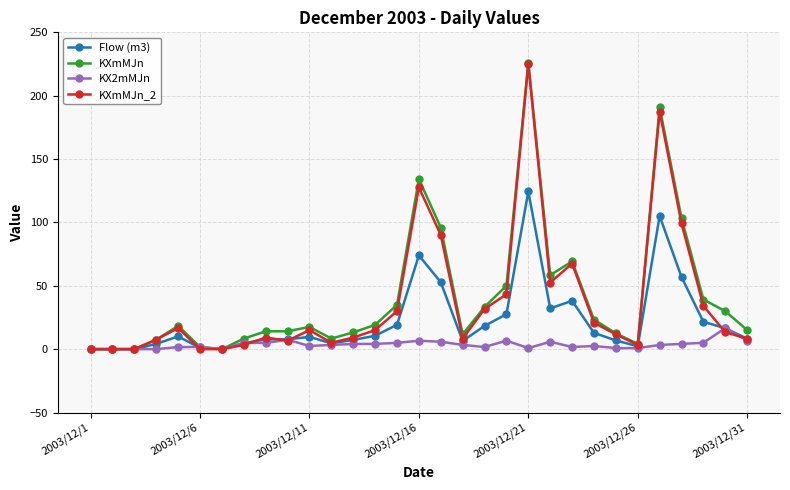

What is the value of the KXmMJn_2 point at the 11th from the left?

15.0